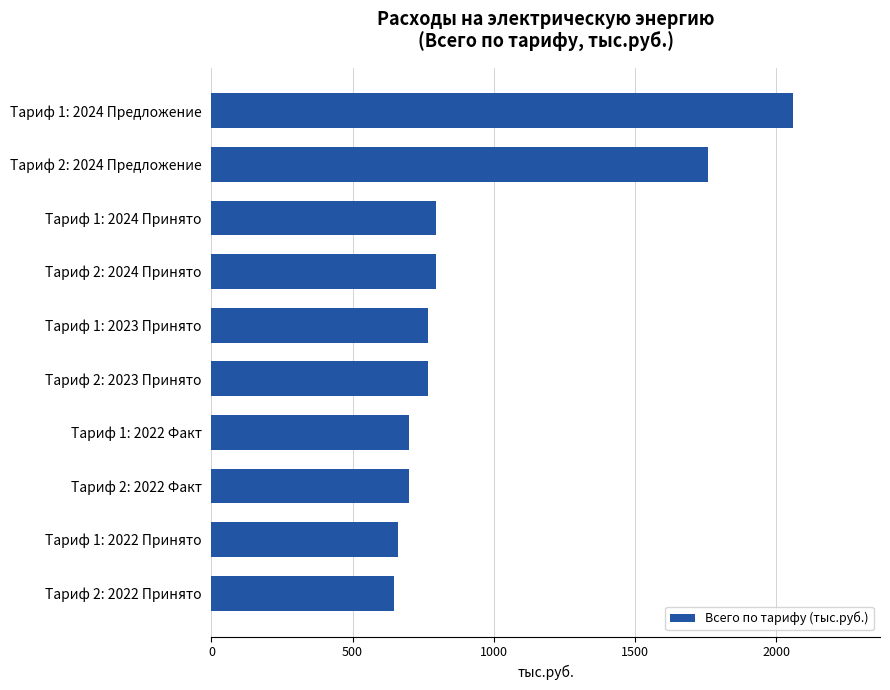

The chart shows a value of 412.9 at Тариф 2: 2024 Принято. True or false?

False